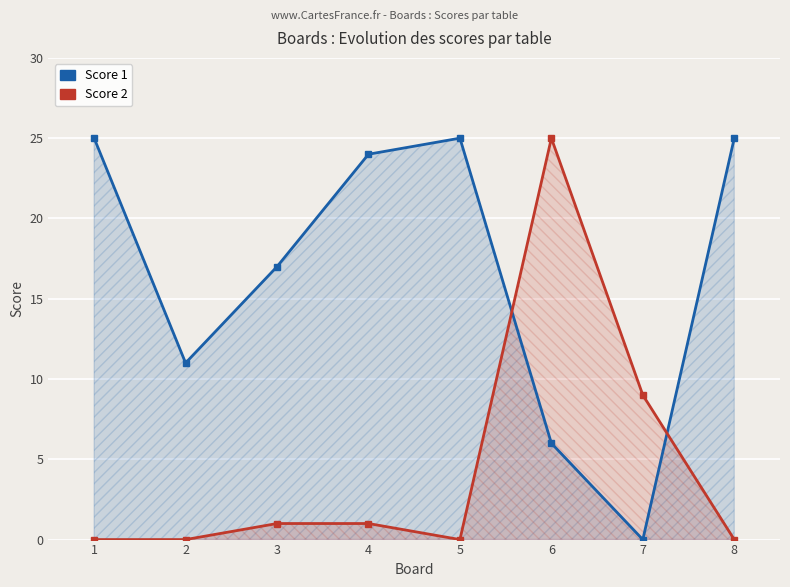

True or false: Score 1 has a value of 17 at 3.

True